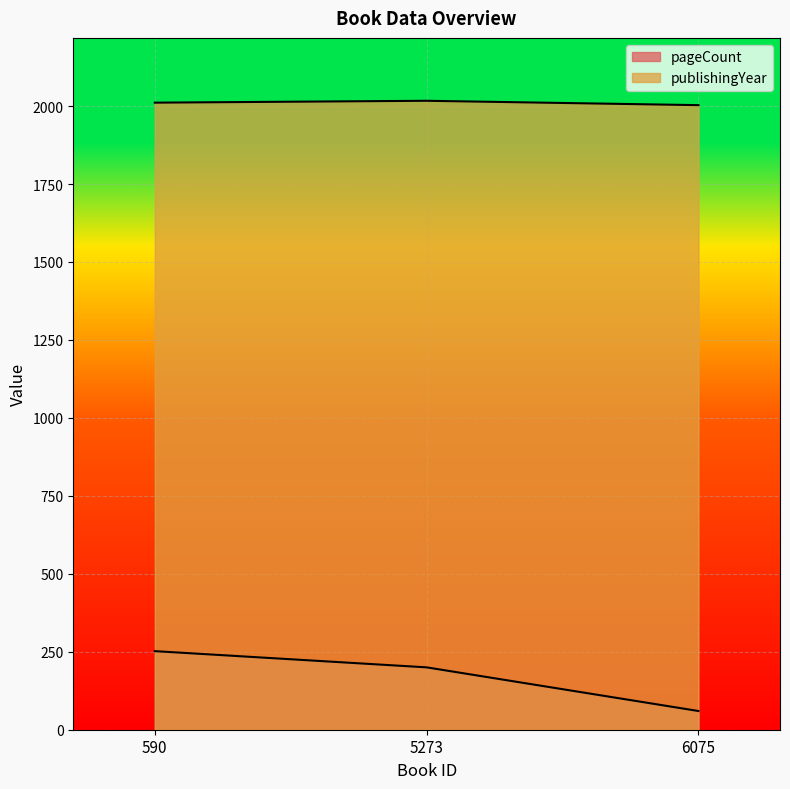

What is the value of the publishingYear point at the 3rd from the left?

2003